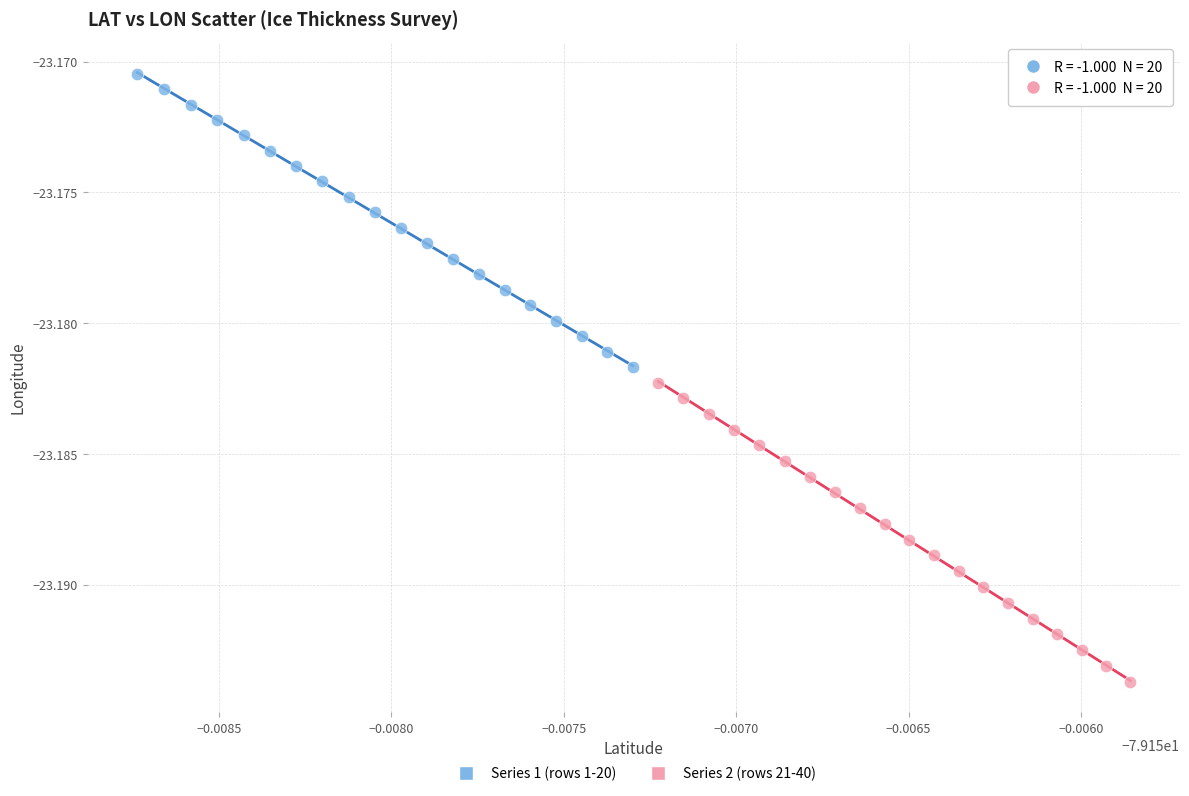

Which series reaches the maximum Y coordinate?

Series 1 (rows 1-20)